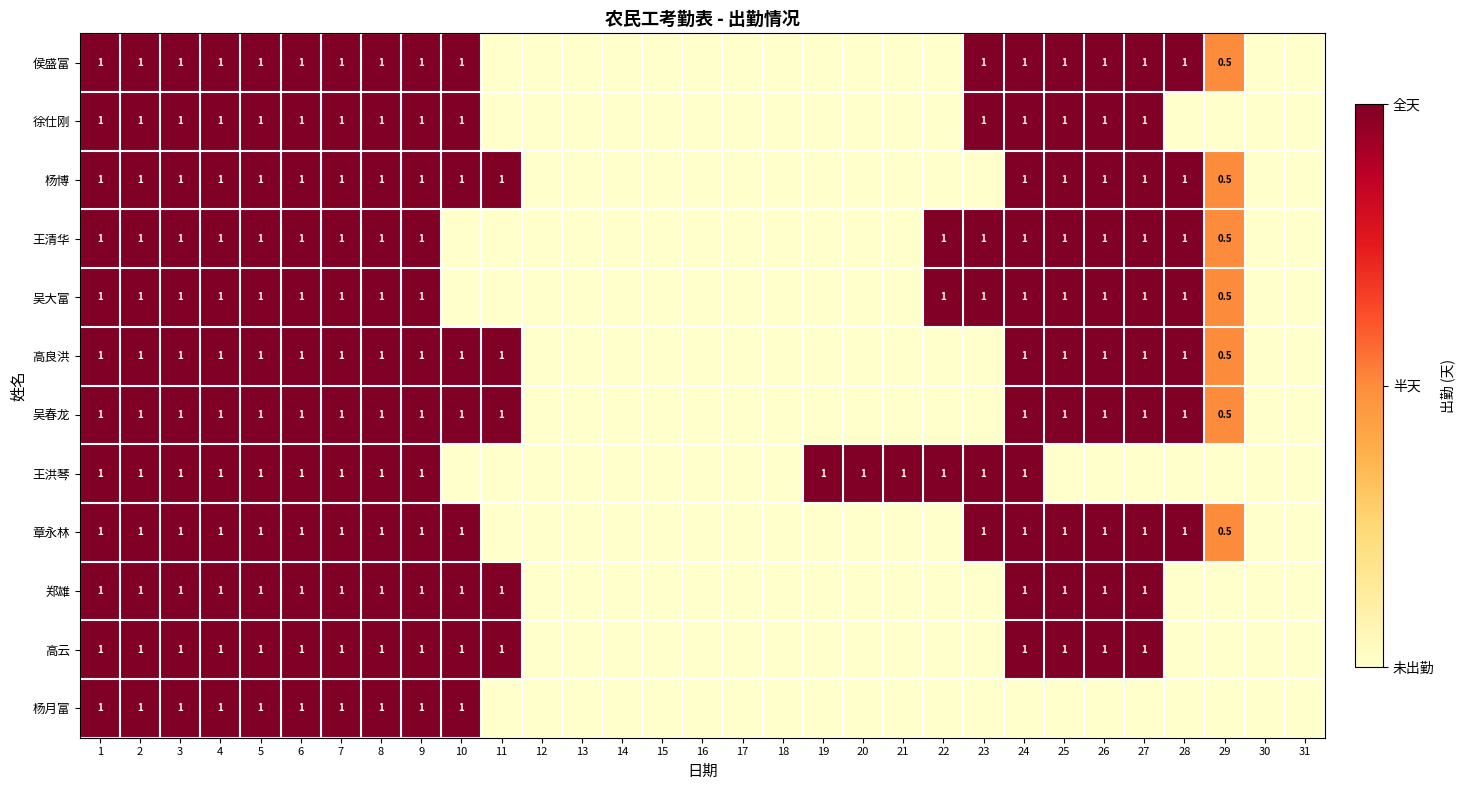

Is it true that 郑雄 equals 1.0 at 2?

True